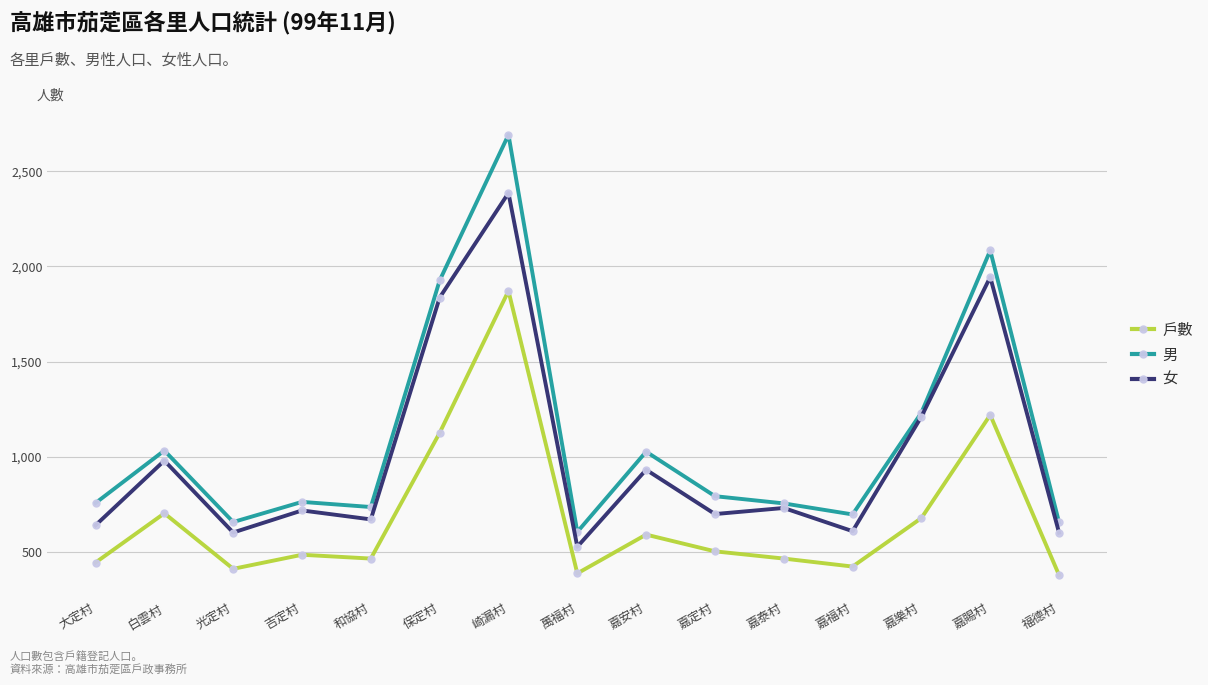

Rank the series at 嘉泰村 from lowest to highest value.

戶數, 女, 男